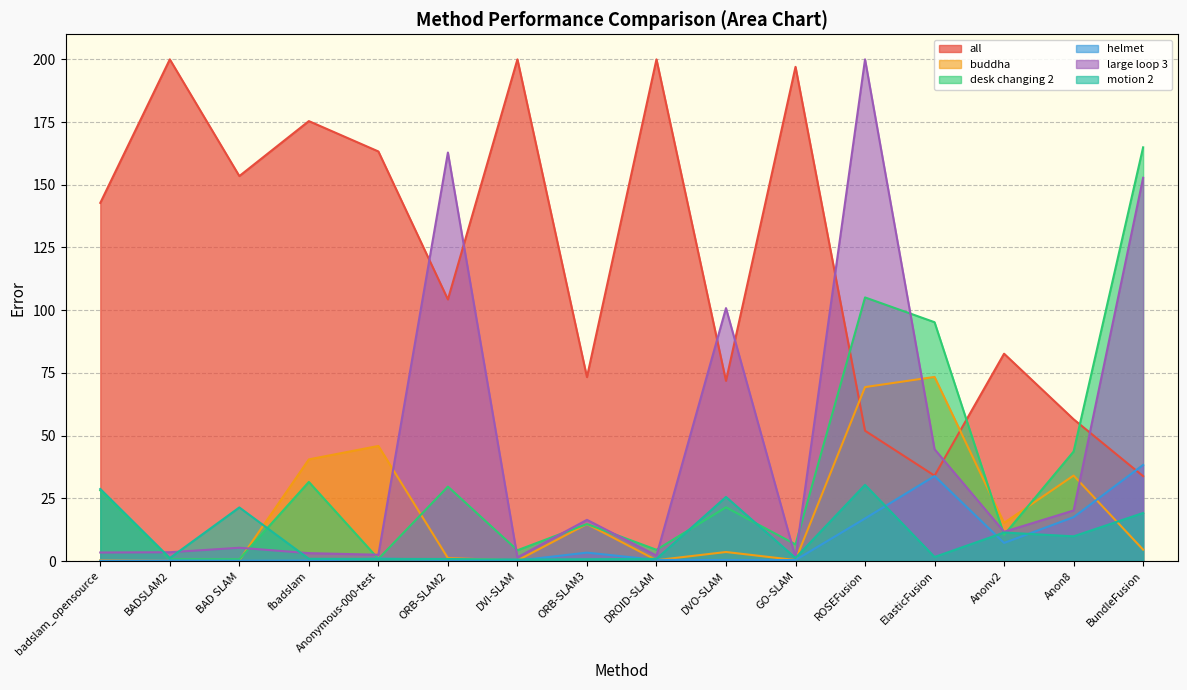

True or false: all and desk changing 2 cross at least once.

True